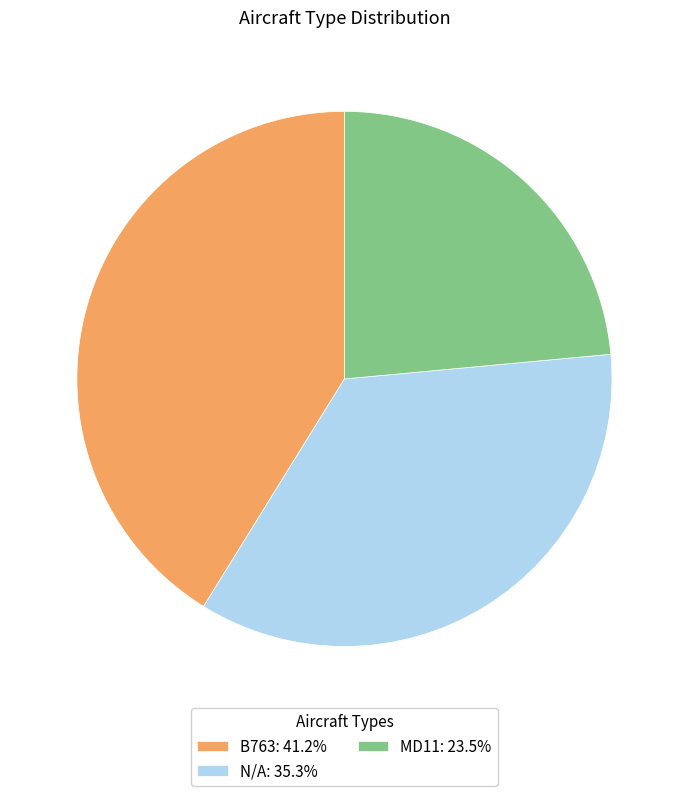

True or false: B763 accounts for 41% of the total.

True